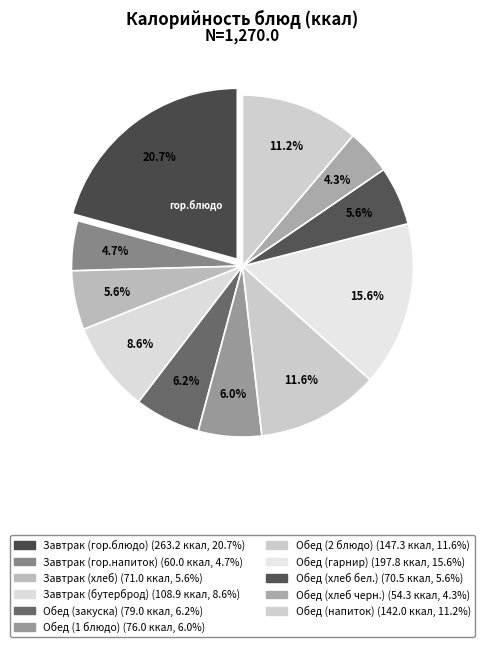

How many slices are in this pie chart?

11